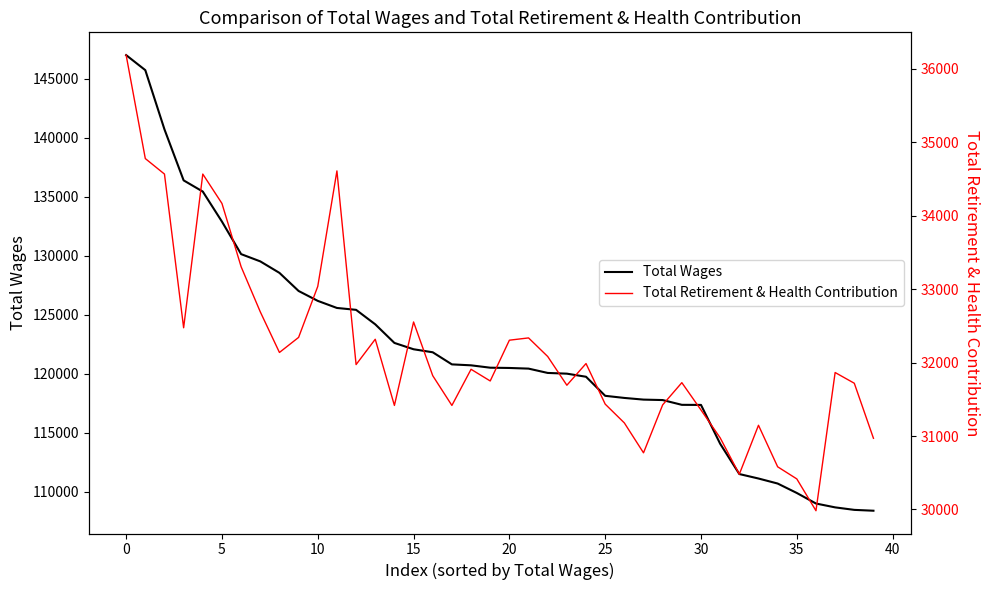

At how many categories does at least one series exceed 60656?

40